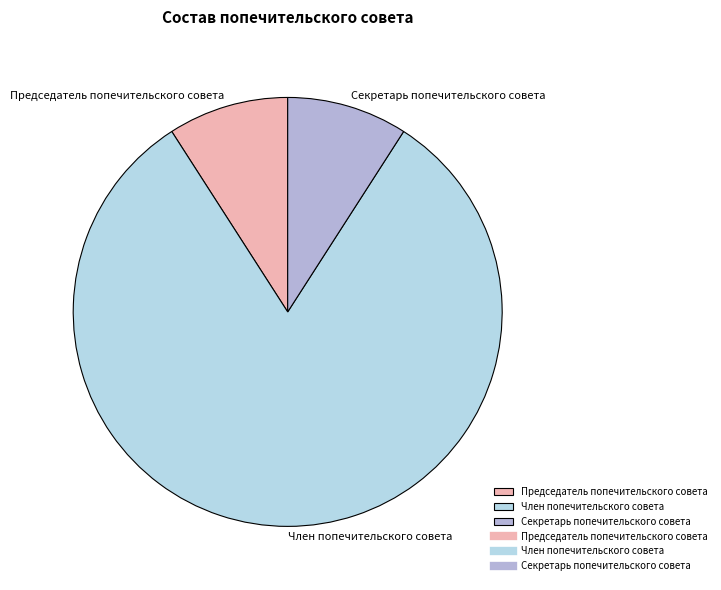

Is Член попечительского совета the majority of the pie?

Yes